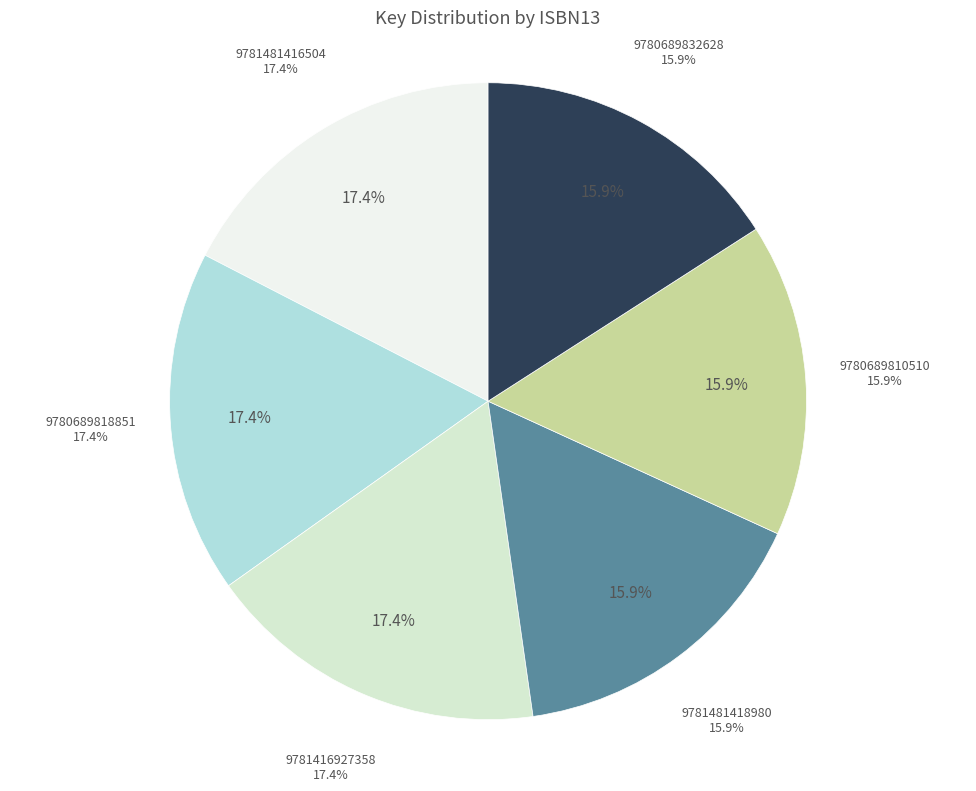

What percentage do 9780689818851 and 9781416927358 together represent?

34.8%